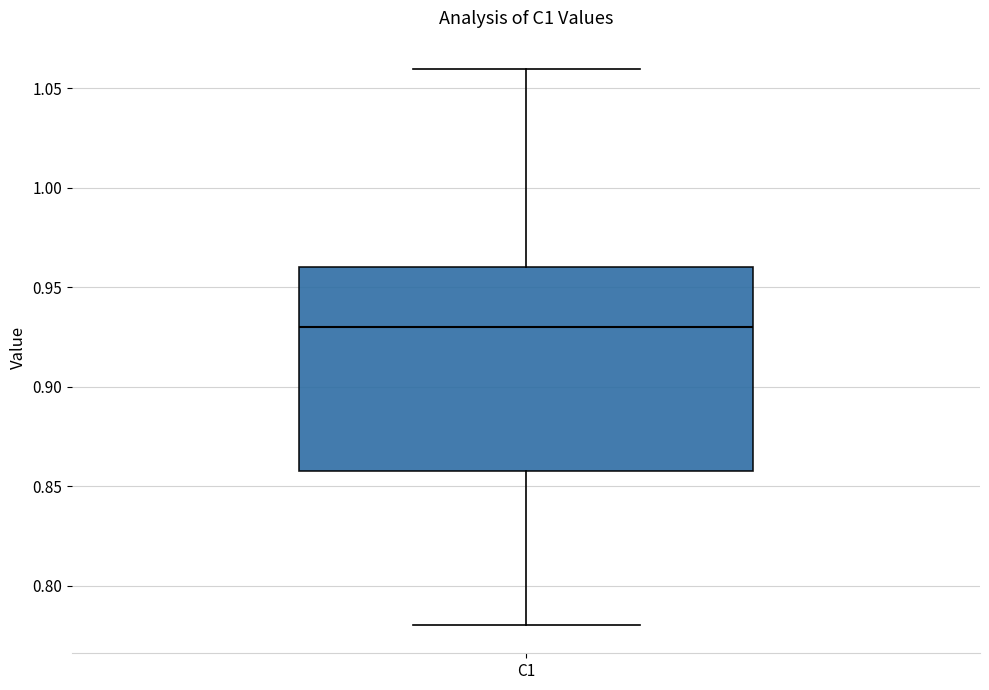

Transcribe this box plot: give where the median line is, the range the box spans, and where the two whiskers end, as read against the y-axis. The values are not printed on the chart, so give them approximately, as read against the axis.

median 0.93, box 0.86 to 0.96, whiskers 0.78 to 1.06